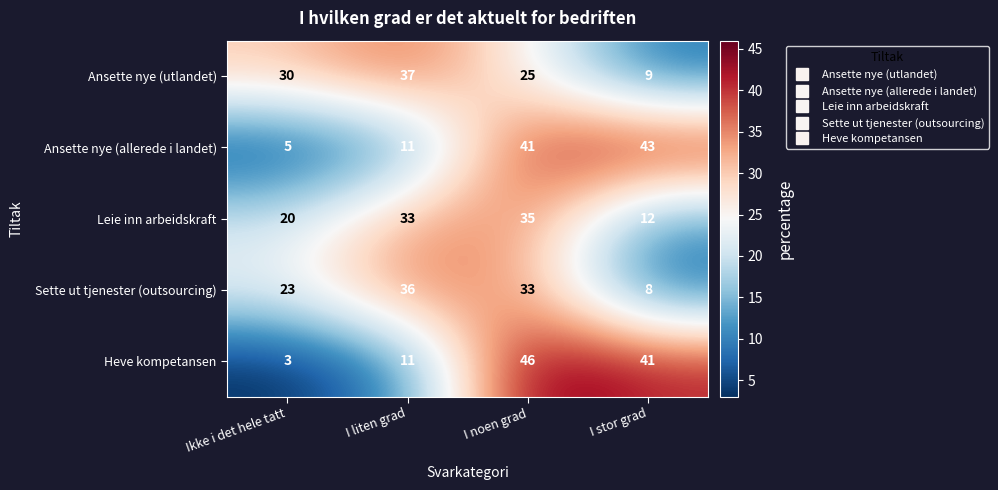

What is the greatest value displayed?

46